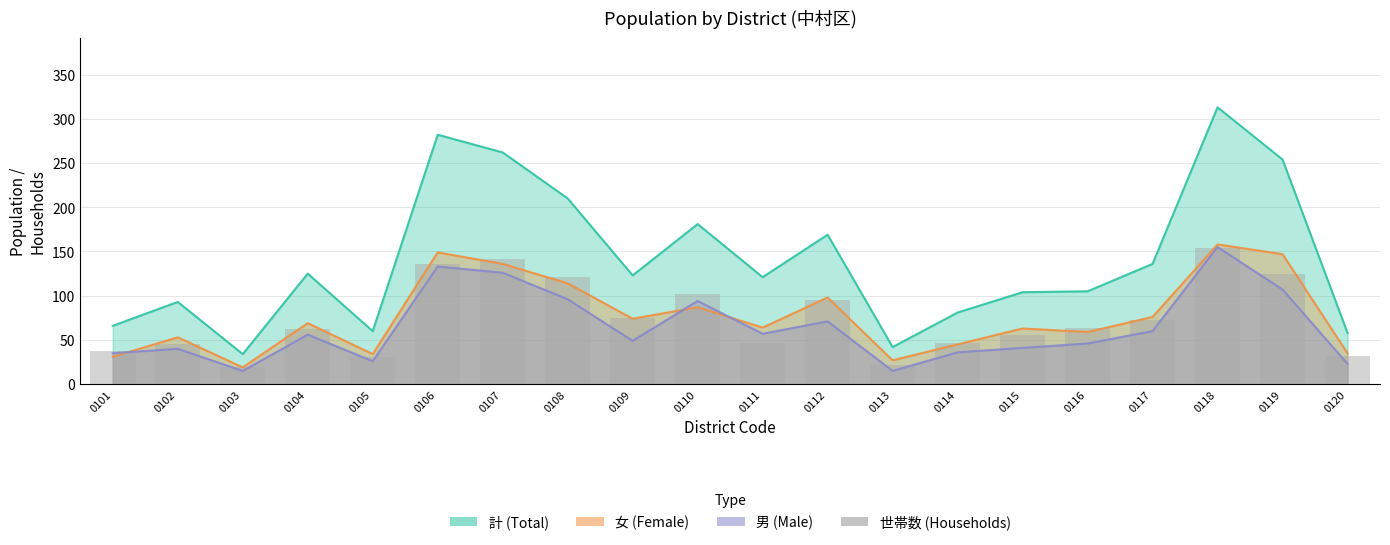

Which has a higher value, 0105 or 0109?

0109